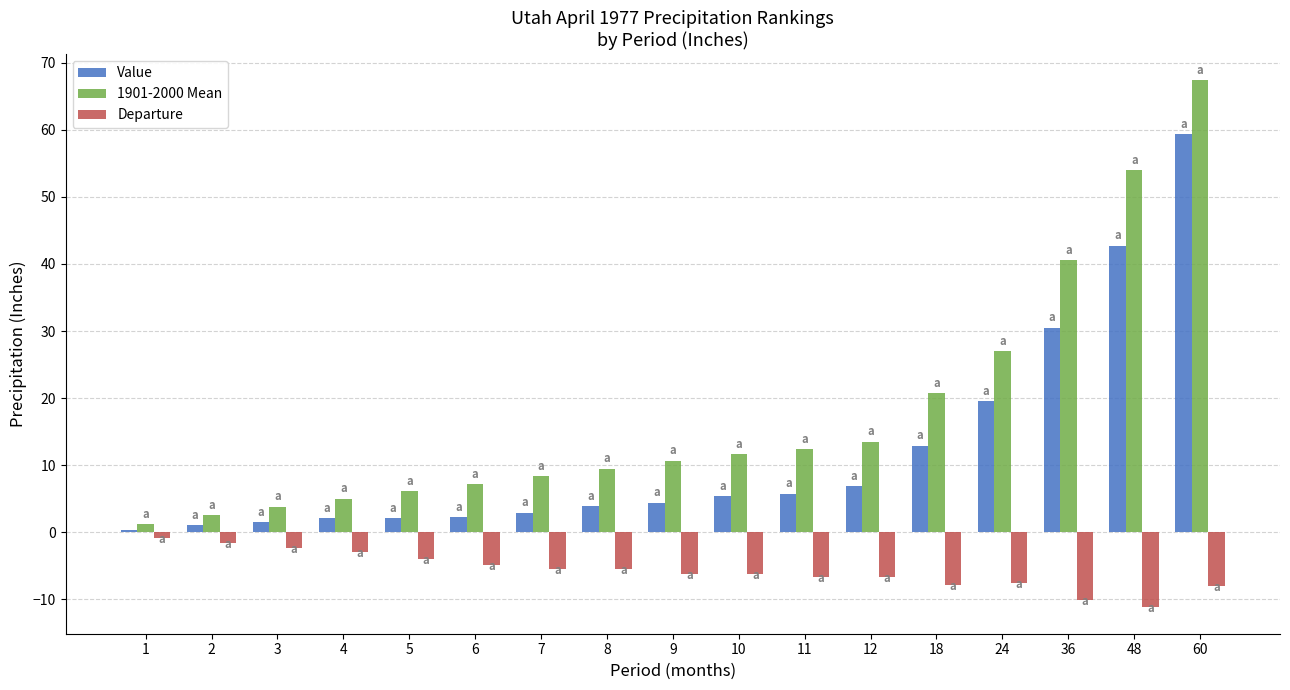

What is the difference between the second highest and second lowest values in the Value series?

41.7